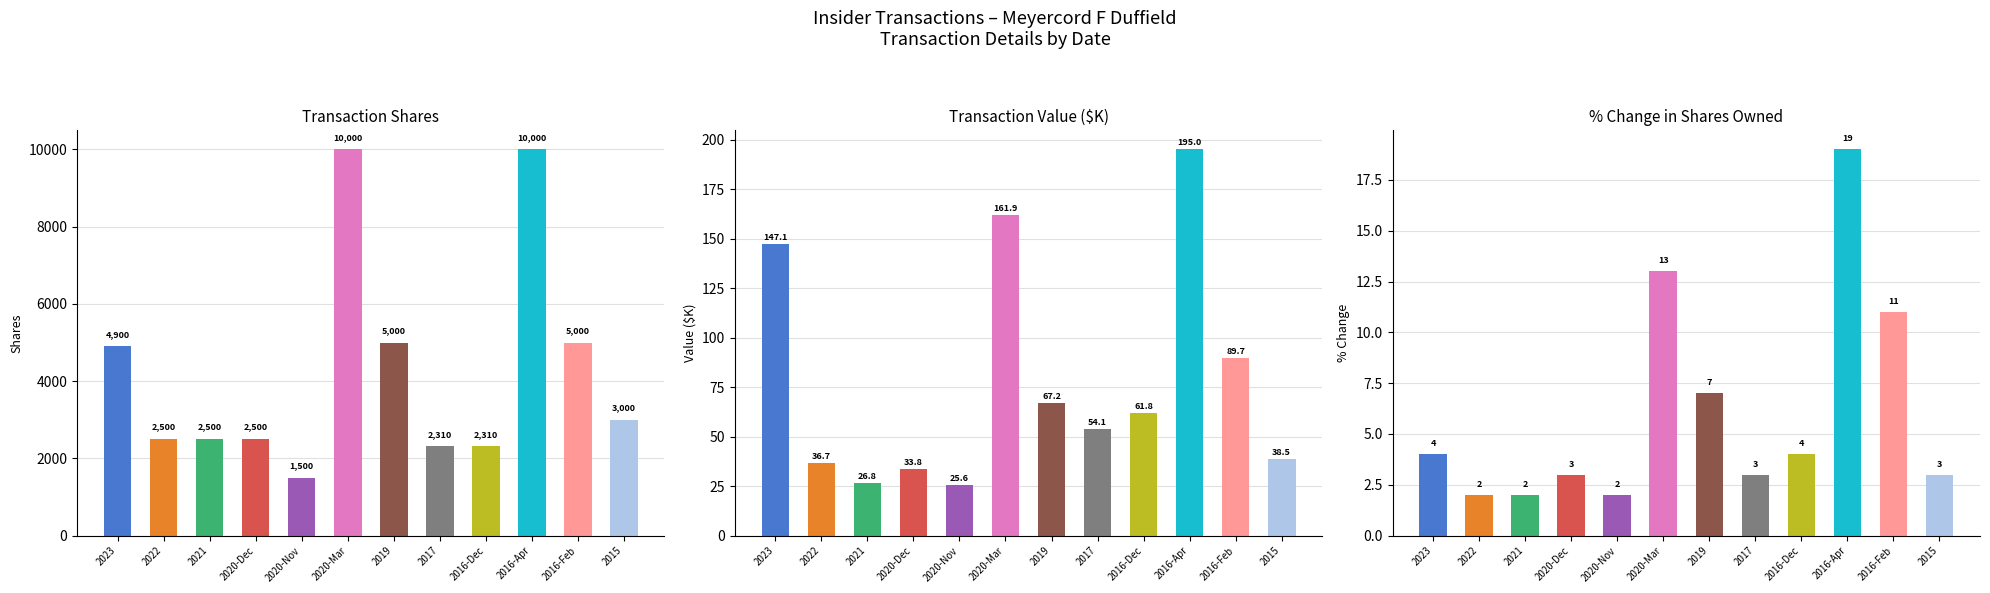

What is the average value of the pctchgSharesOwned series?

6.1